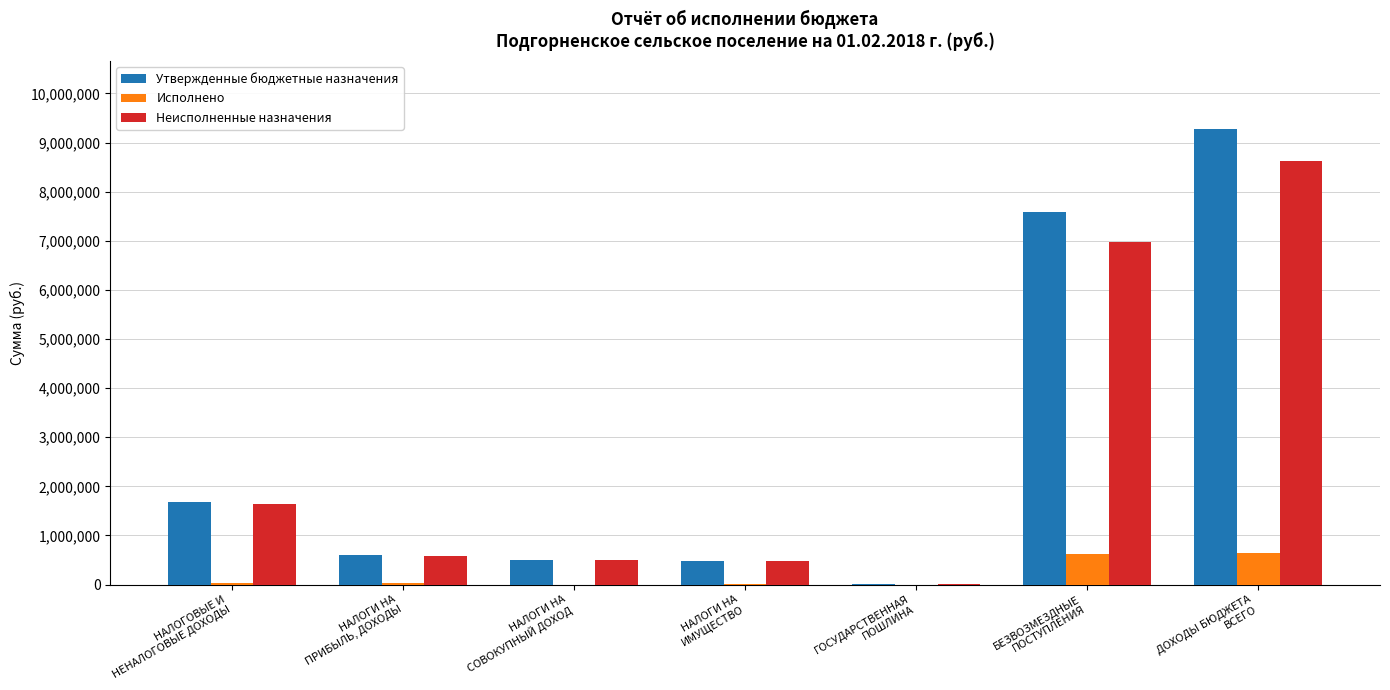

What is the sum of all Утвержденные бюджетные назначения values?

20137800.0